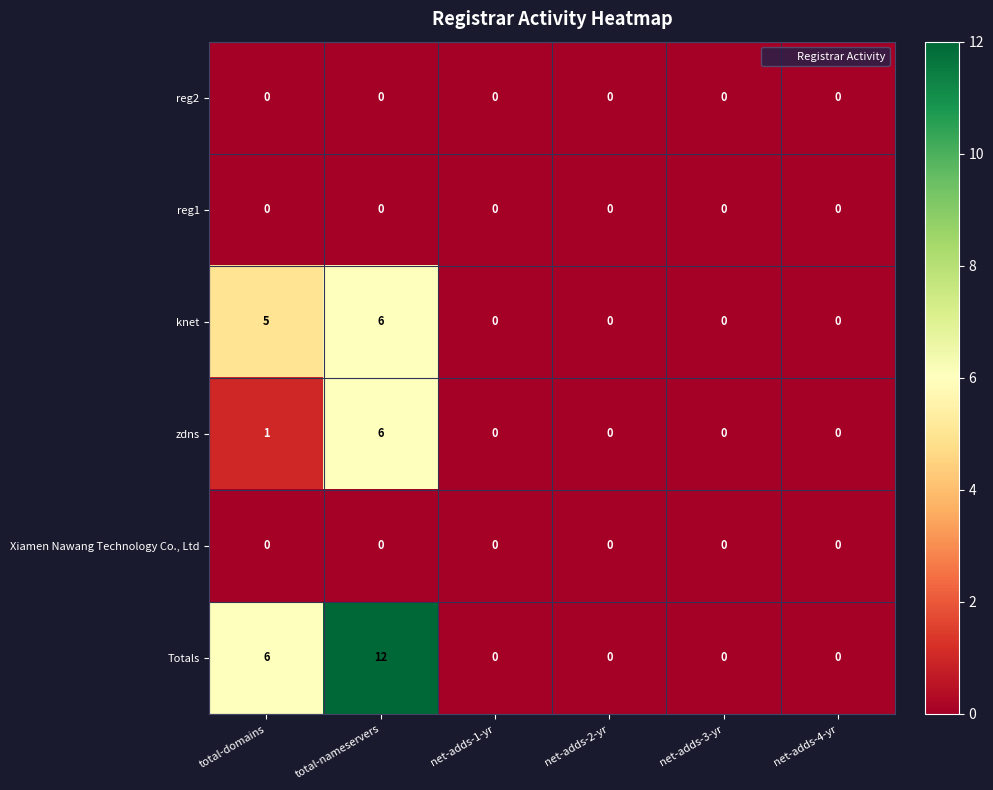

The reg1 series shows 0 at total-domains. True or false?

True